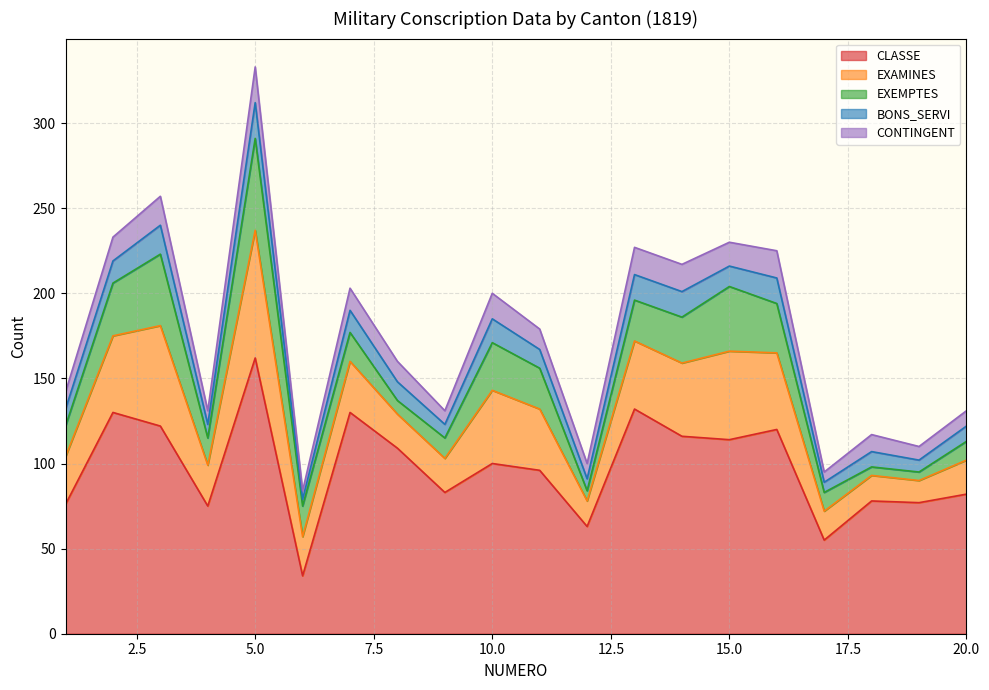

Rank the series at 3 from highest to lowest value.

CLASSE, EXAMINES, EXEMPTES, BONS_SERVI, CONTINGENT